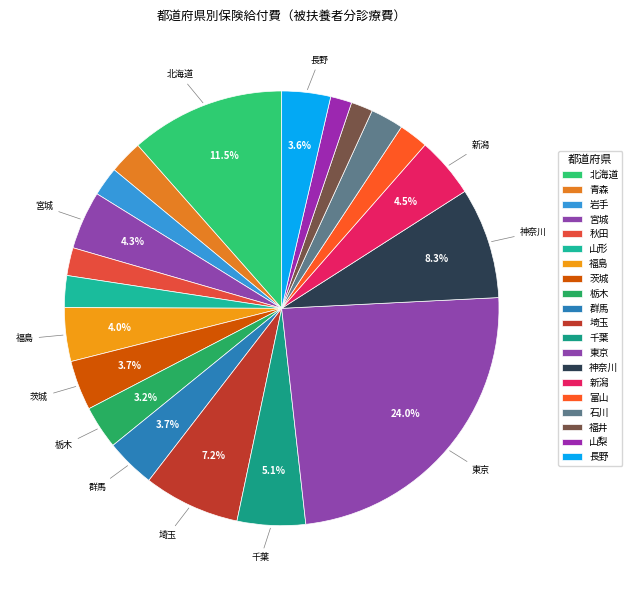

To the nearest percent, what is the combined percentage of 富山 and 茨城?

6%